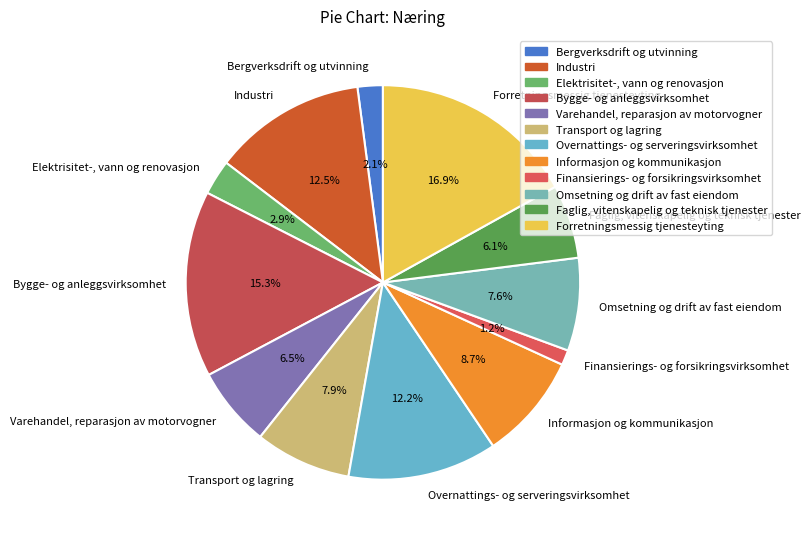

Is there any slice that represents more than half of the pie?

No